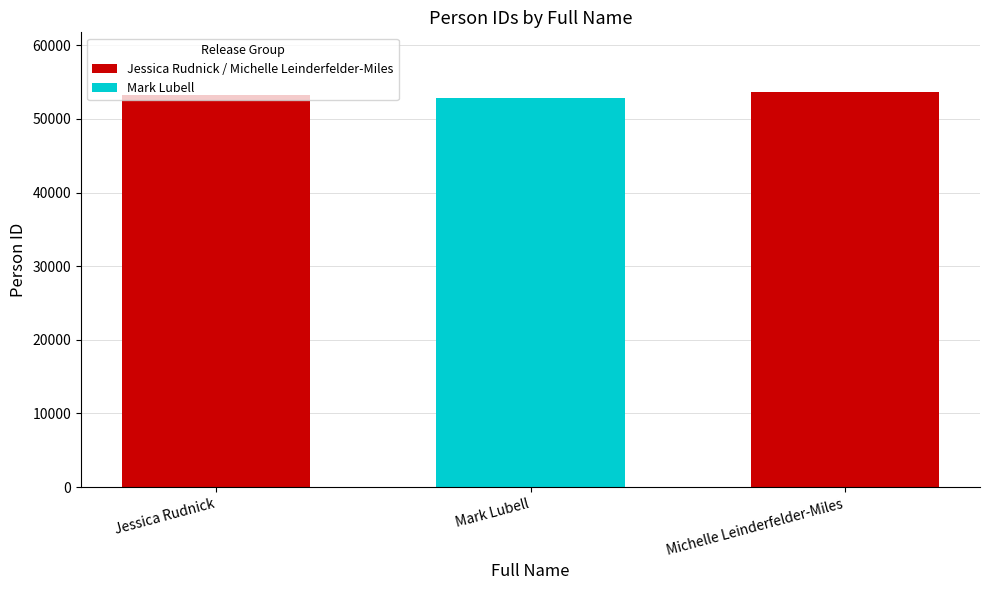

What is the value of the 2nd bar from the left?

52781